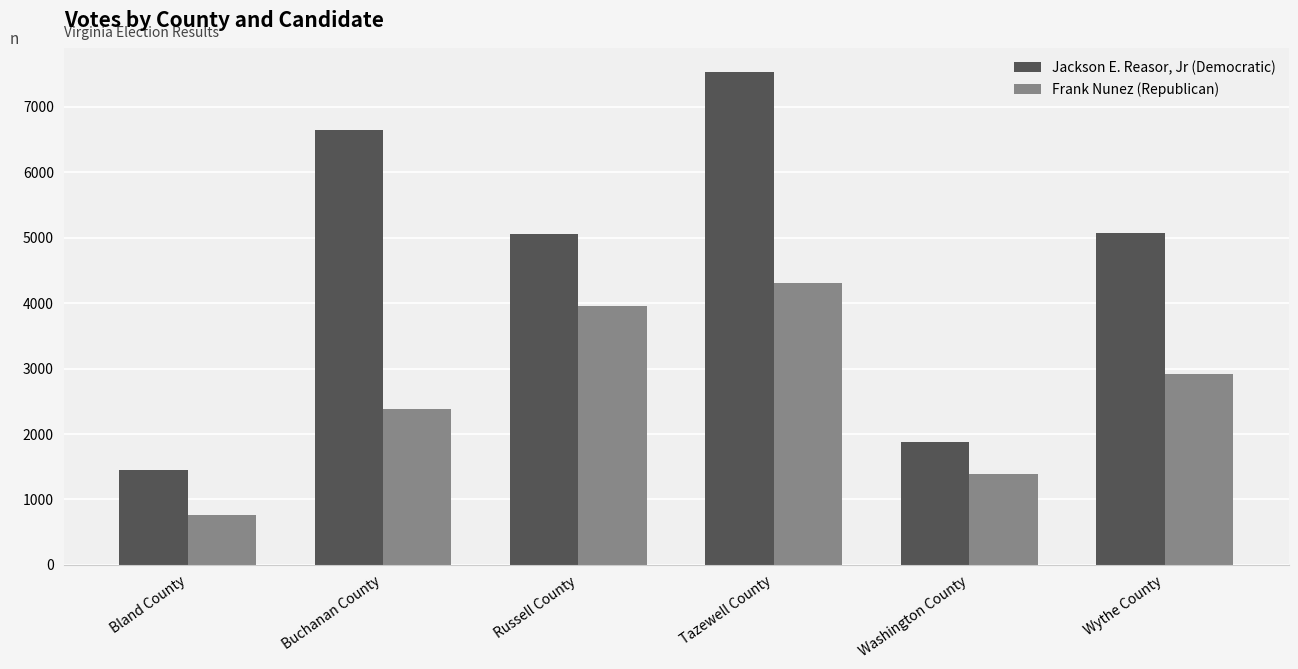

Does the chart contain stacked bars?

No